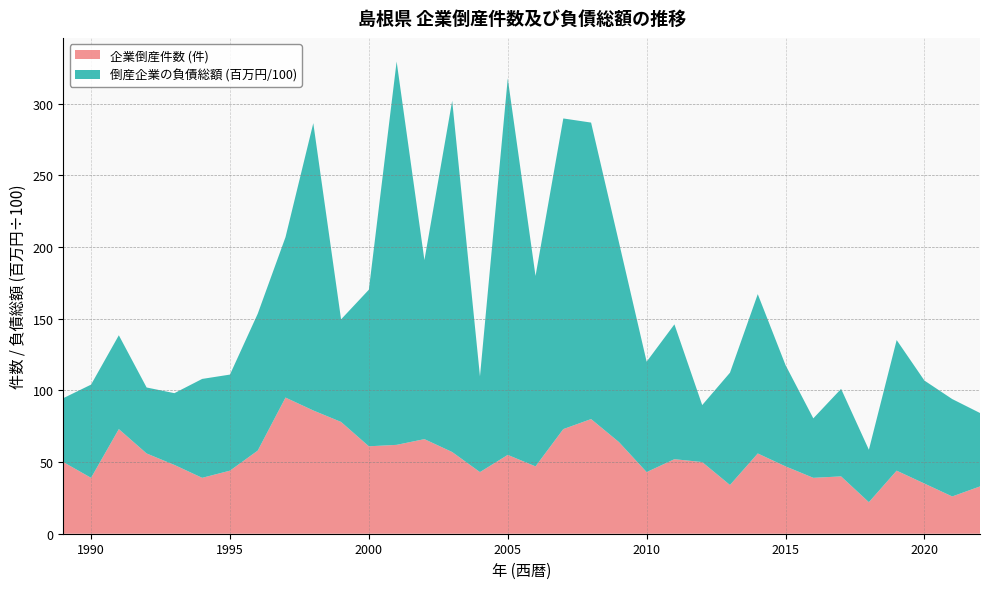

Reading left to right, what are all the values shown in this chart?

企業倒産件数 (件): 1989=50.0	1990=39.0	1991=73.0	1992=56.0	1993=48.0	1994=39.0	1995=44.0	1996=58.0	1997=95.0	1998=86.0	1999=78.0	2000=61.0	2001=62.0	2002=66.0	2003=57.0	2004=43.0	2005=55.0	2006=47.0	2007=73.0	2008=80.0	2009=64.0	2010=43.0	2011=52.0	2012=50.0	2013=34.0	2014=56.0	2015=47.0	2016=39.0	2017=40.0	2018=22.0	2019=44.0	2020=35.0	2021=26.0	2022=33.0
倒産企業の負債総額 (百万円/100): 1989=44.6	1990=65.0	1991=65.5	1992=46.0	1993=50.1	1994=69.0	1995=67.0	1996=95.5	1997=112.0	1998=200.5	1999=71.6	2000=109.3	2001=267.5	2002=124.9	2003=245.1	2004=66.8	2005=262.7	2006=132.9	2007=216.8	2008=206.9	2009=139.6	2010=77.0	2011=94.1	2012=39.8	2013=78.4	2014=111.2	2015=70.7	2016=41.5	2017=61.1	2018=36.6	2019=91.1	2020=71.9	2021=68.0	2022=51.2